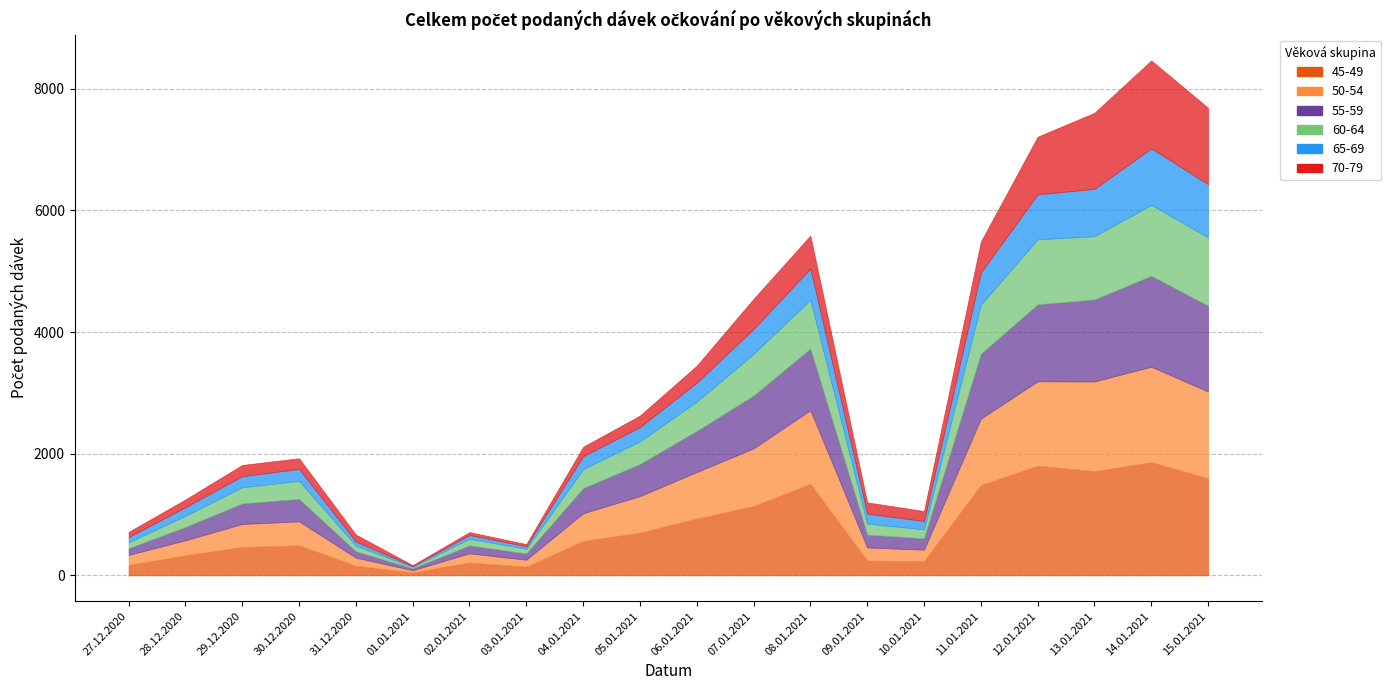

Is the value of 55-59 at 11.01.2021 greater than the value of 60-64 at 15.01.2021?

No